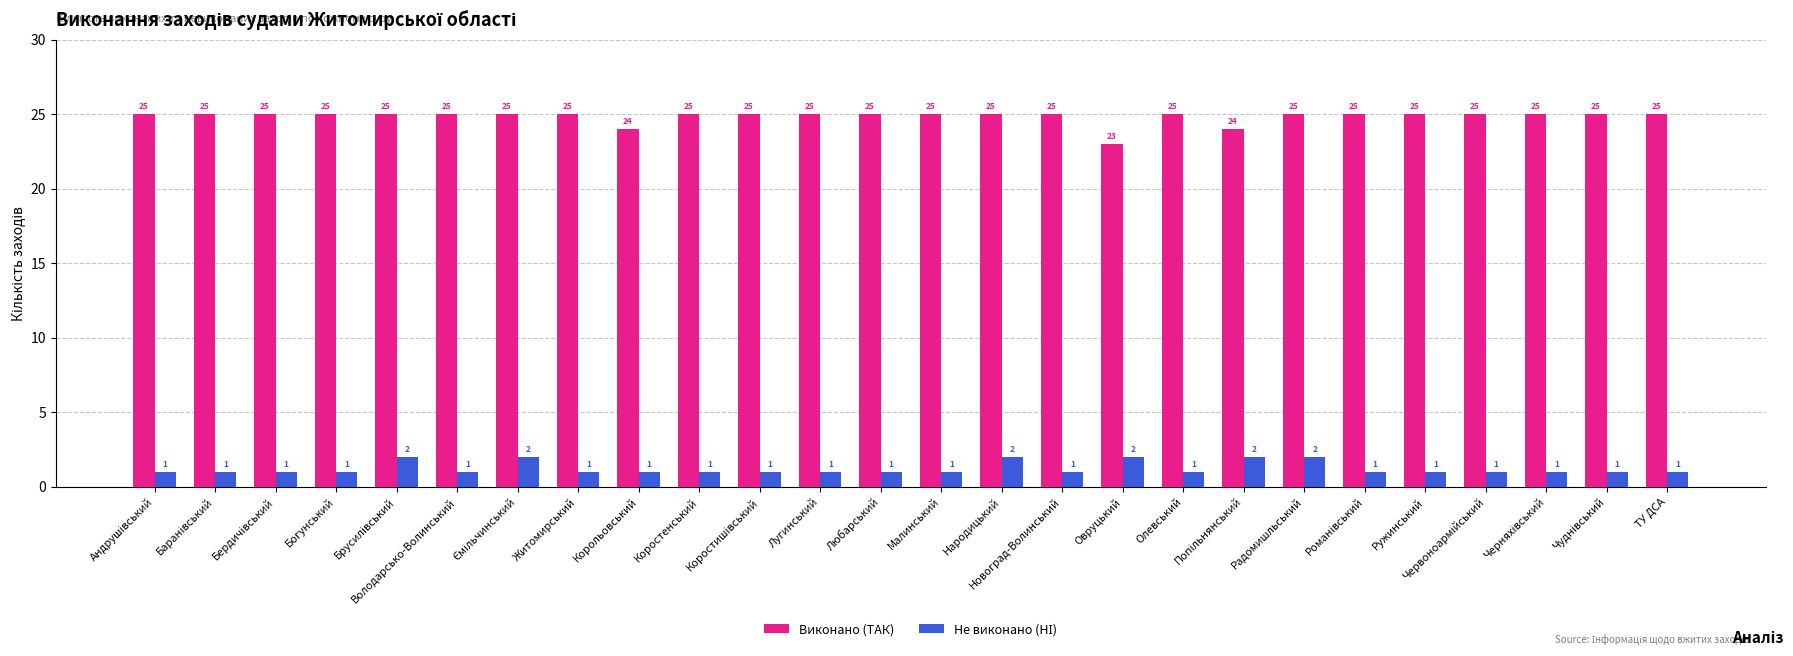

What is the sum of all Виконано (ТАК) values?

646